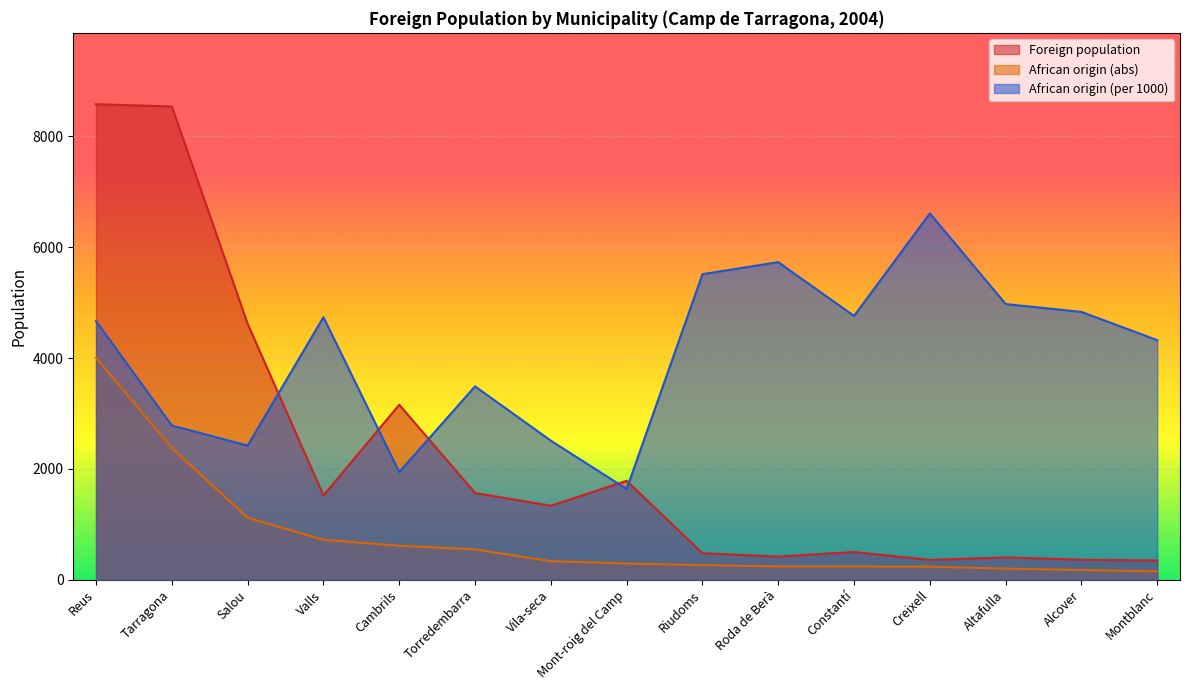

Which series ends up on top after the final intersection of African origin (per 1000) and Foreign population?

African origin (per 1000)